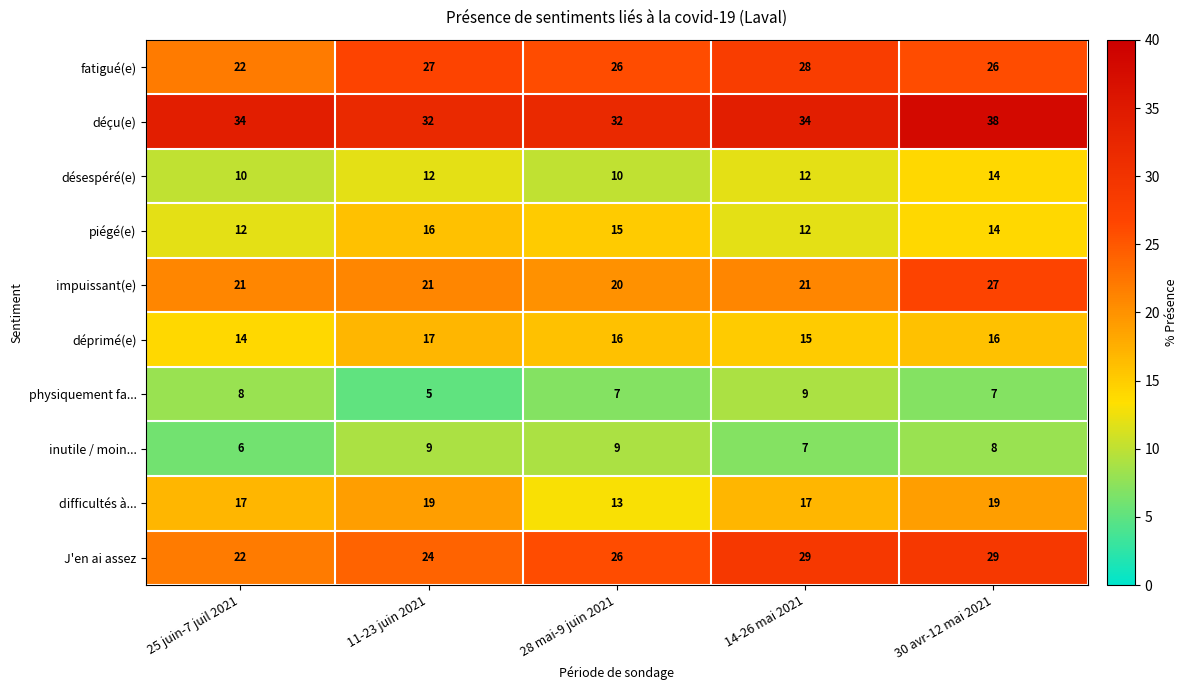

What is the sum of the déçu(e) values at 11-23 juin 2021 and 30 avr-12 mai 2021?

70